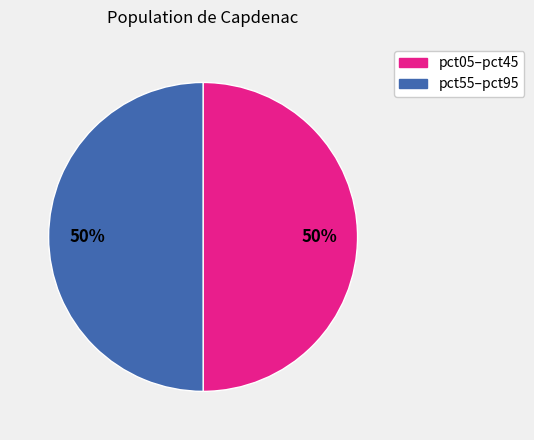

To the nearest percent, what is the average slice percentage?

50%